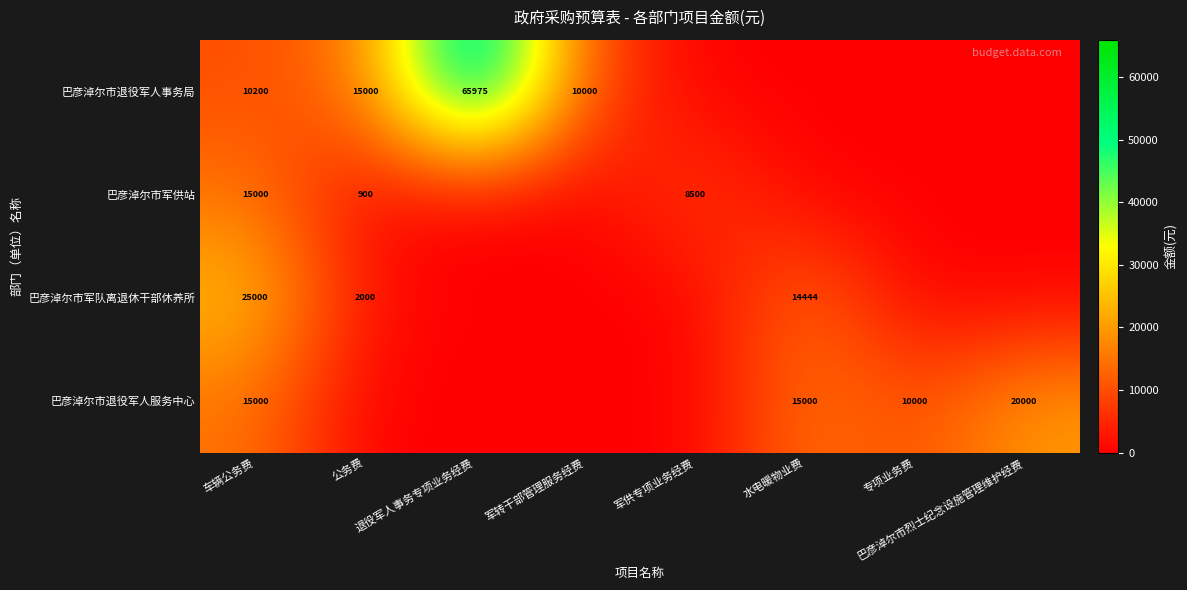

What is the sum of the 巴彦淖尔市军队离退休干部休养所 values at 公务费 and 巴彦淖尔市烈士纪念设施管理维护经费?

2000.0